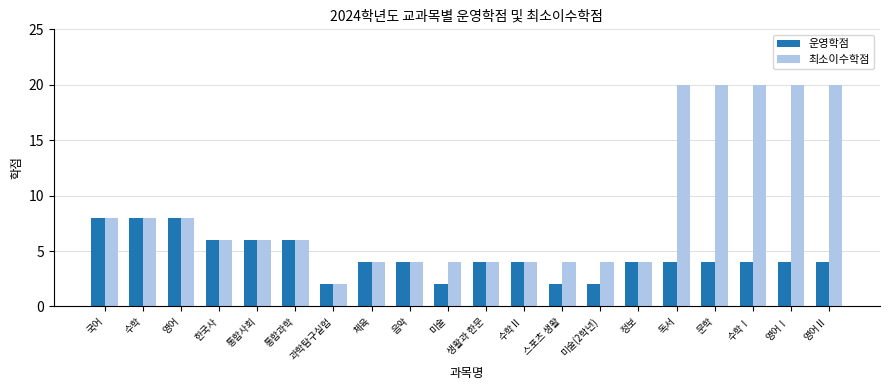

Reading left to right, list all the values displayed in this chart.

운영학점: 국어=8	수학=8	영어=8	한국사=6	통합사회=6	통합과학=6	과학탐구실험=2	체육=4	음악=4	미술=2	생활과 한문=4	수학Ⅱ=4	스포츠 생활=2	미술(2학년)=2	정보=4	독서=4	문학=4	수학Ⅰ=4	영어Ⅰ=4	영어Ⅱ=4
최소이수학점: 국어=8	수학=8	영어=8	한국사=6	통합사회=6	통합과학=6	과학탐구실험=2	체육=4	음악=4	미술=4	생활과 한문=4	수학Ⅱ=4	스포츠 생활=4	미술(2학년)=4	정보=4	독서=20	문학=20	수학Ⅰ=20	영어Ⅰ=20	영어Ⅱ=20